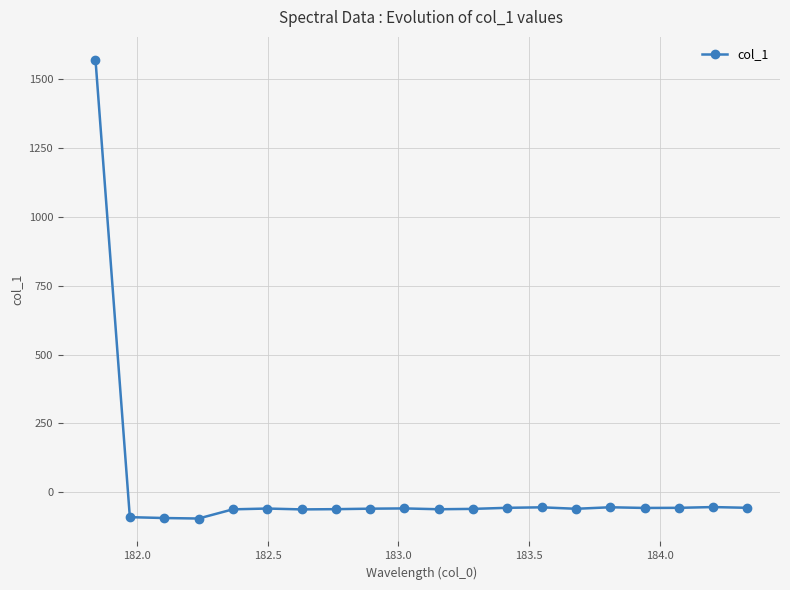

What is the sum of all values?

363.7